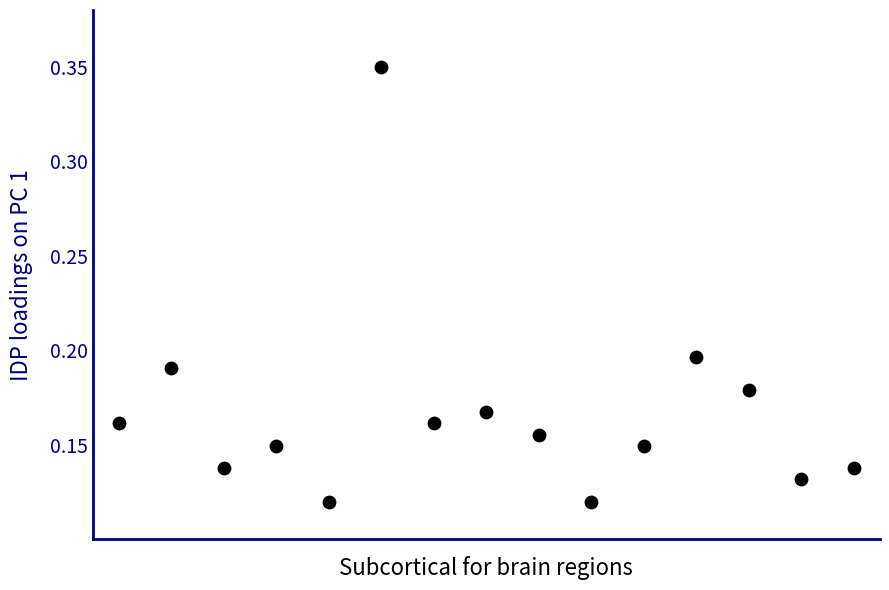

What is the range of X values (max minus min)?

14.0